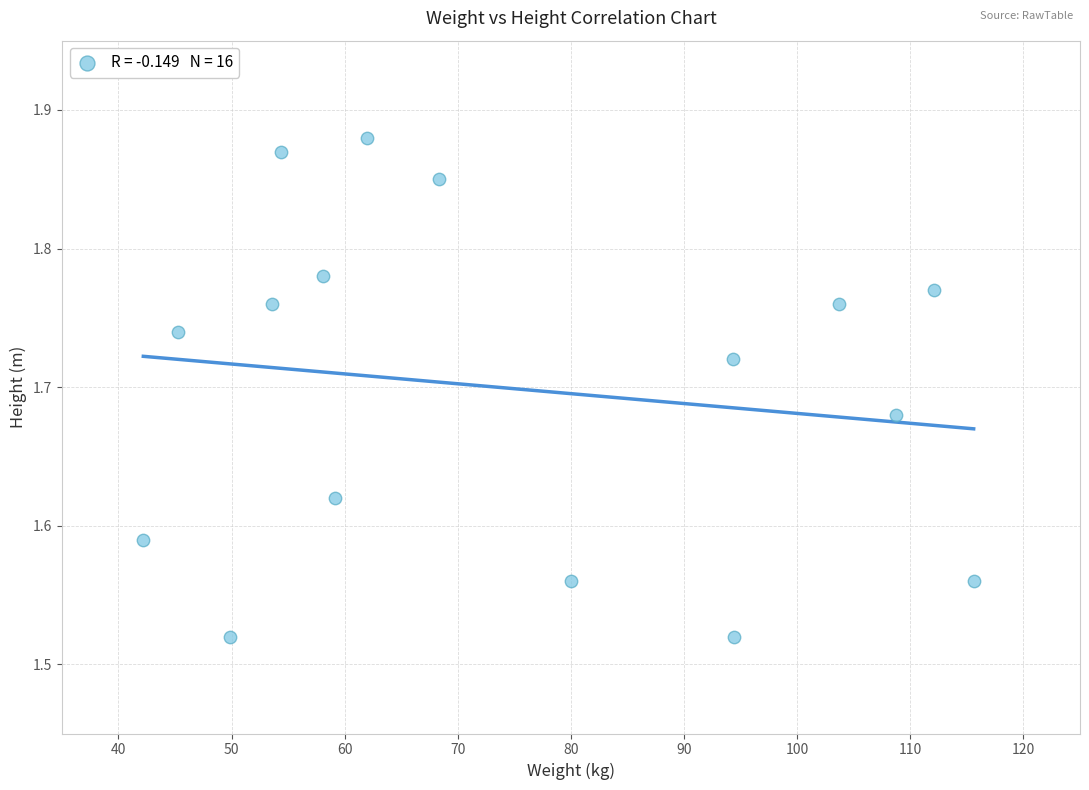

What is the range of X values (max minus min)?

73.4